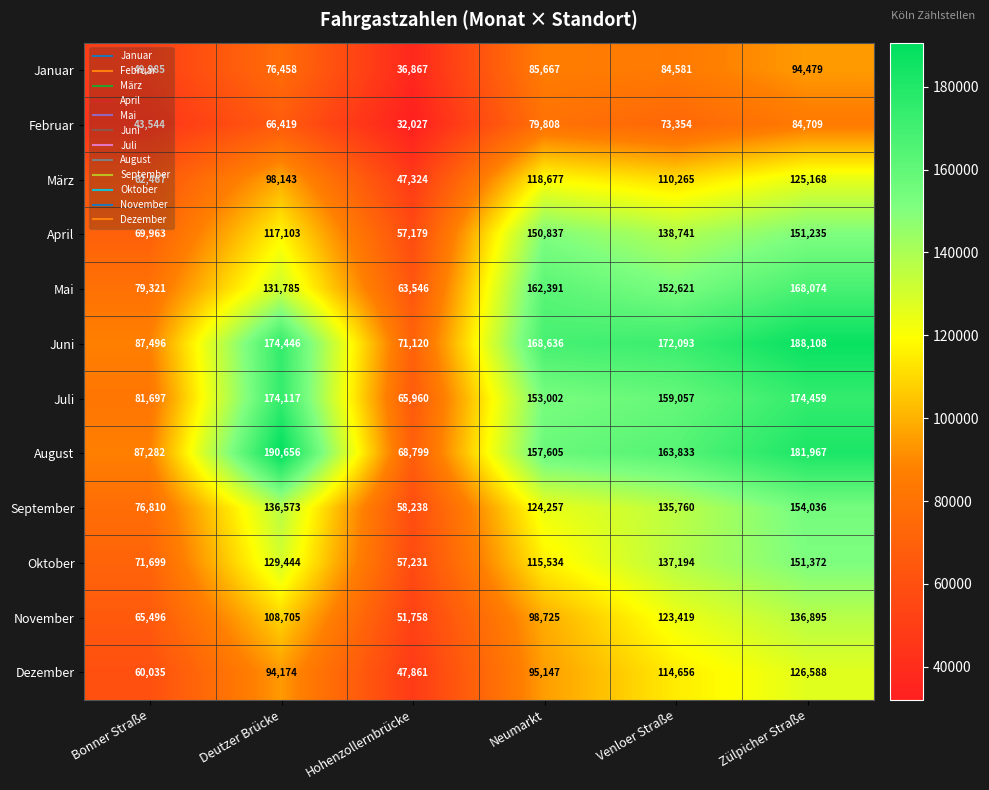

Which series has the largest total across all categories?

Juni